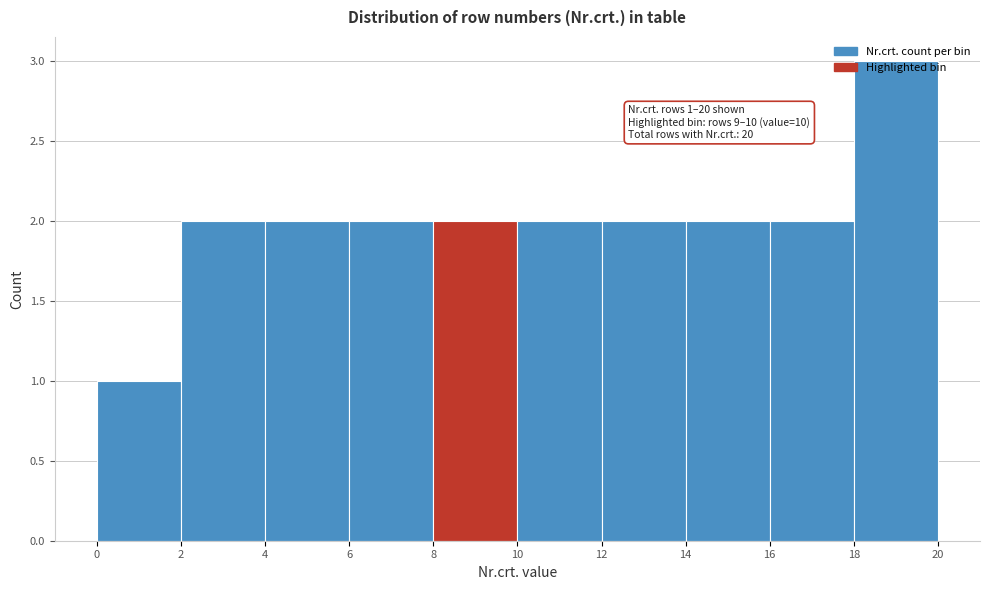

Which range on the x-axis has the tallest bar?

18 to 20